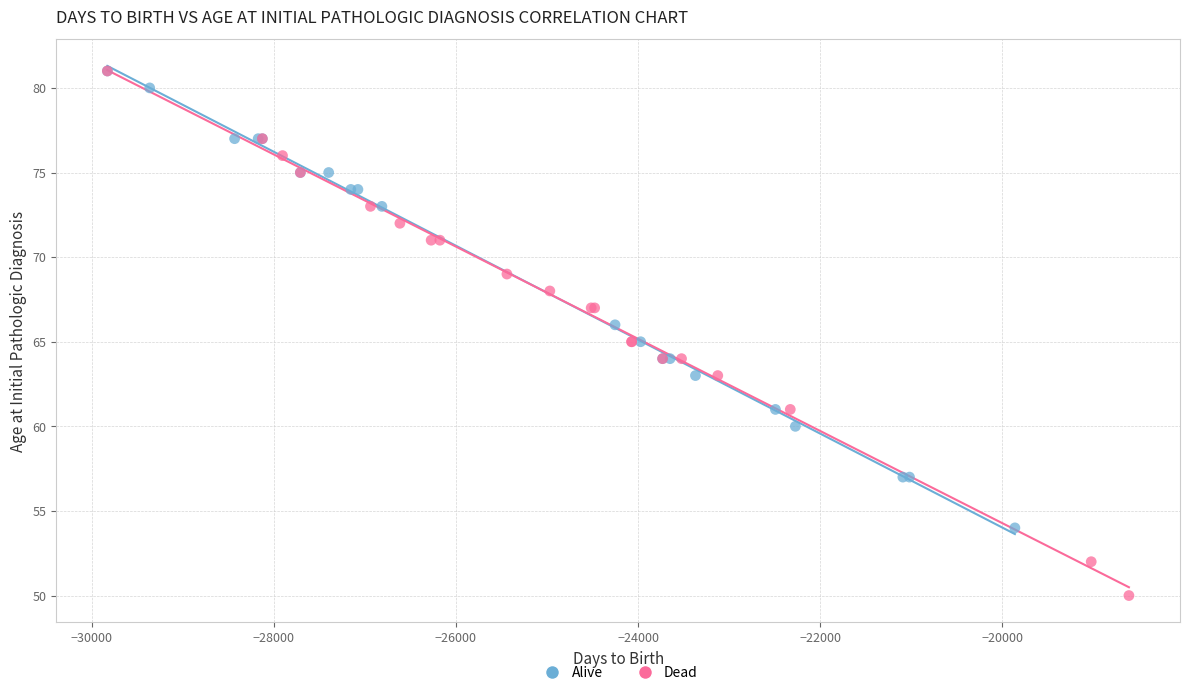

Which series contains the lowest Y value?

Dead